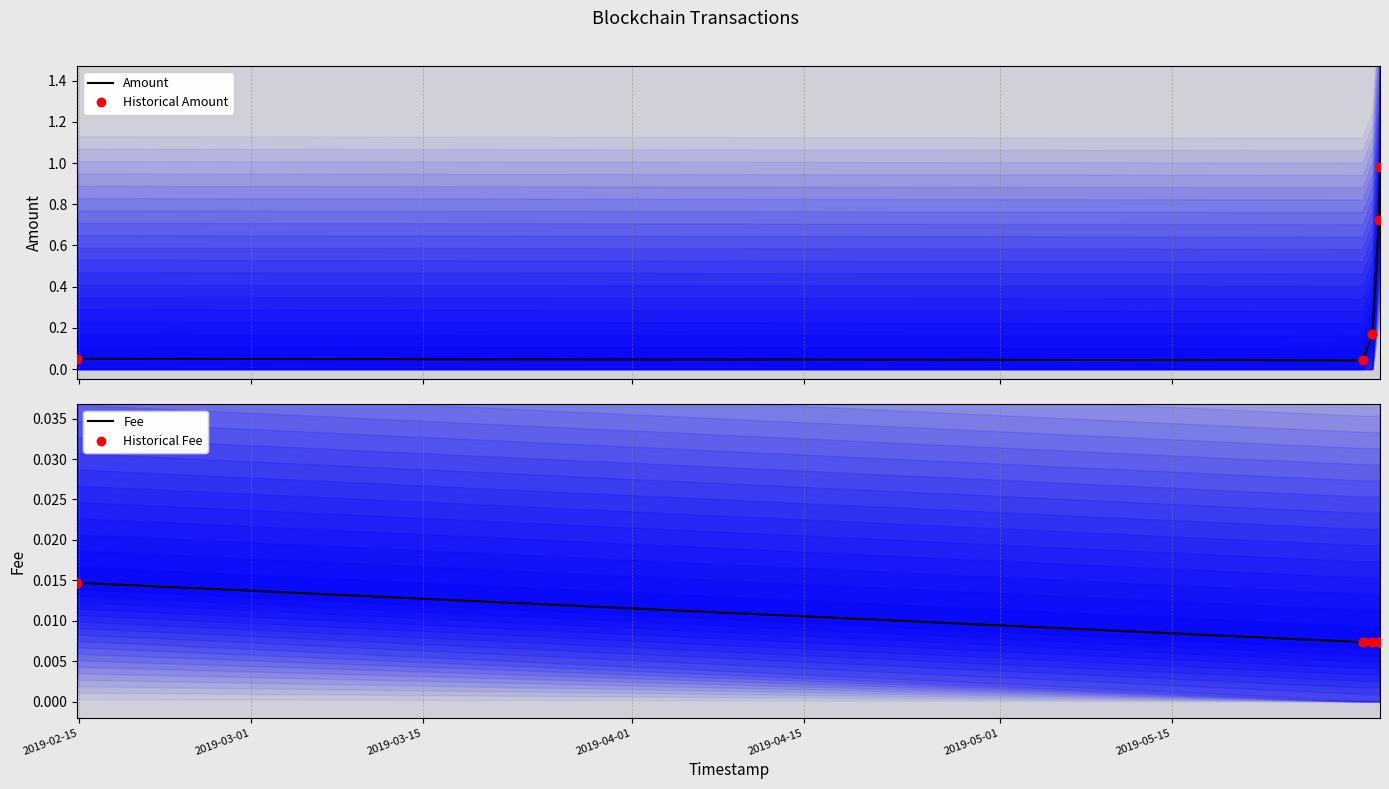

Which series has the largest total across all categories?

Amount